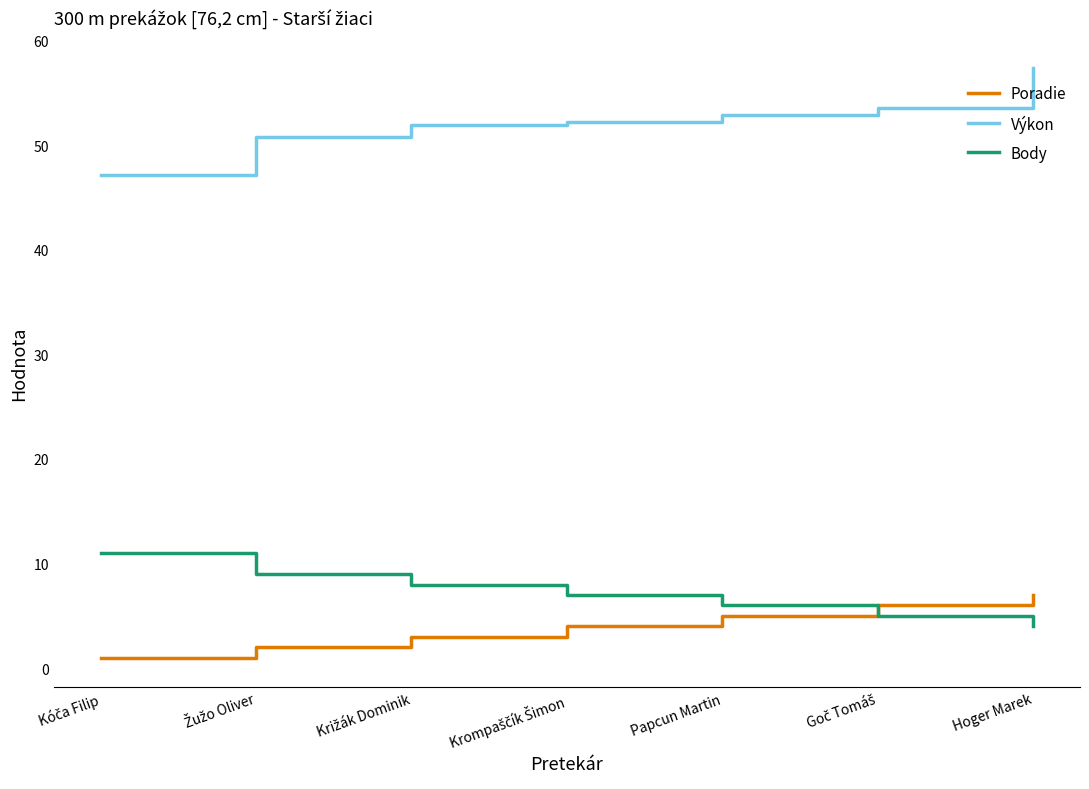

True or false: Výkon and Body intersect in this chart.

False